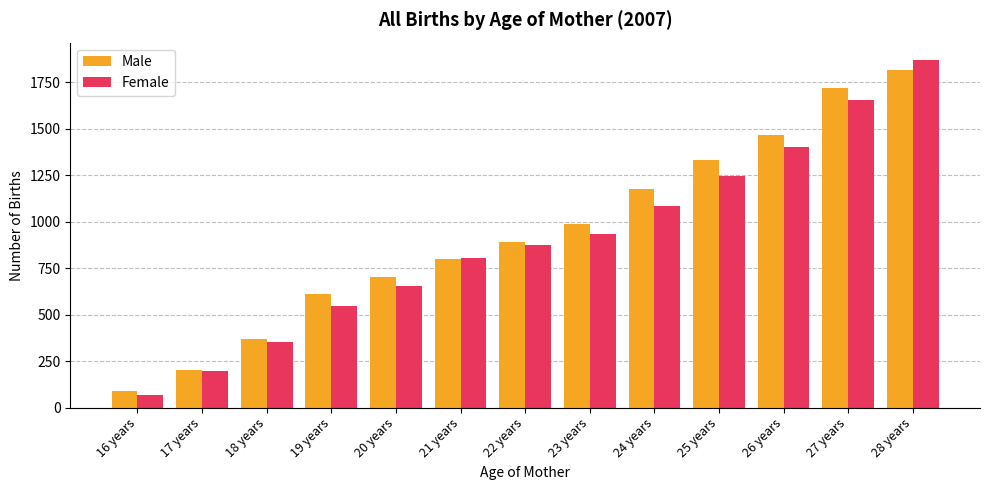

Reading left to right, list all the values displayed in this chart.

Male: 90	202	369	610	705	800	892	987	1179	1334	1468	1720	1815
Female: 68	195	354	548	654	805	877	933	1087	1249	1401	1655	1871